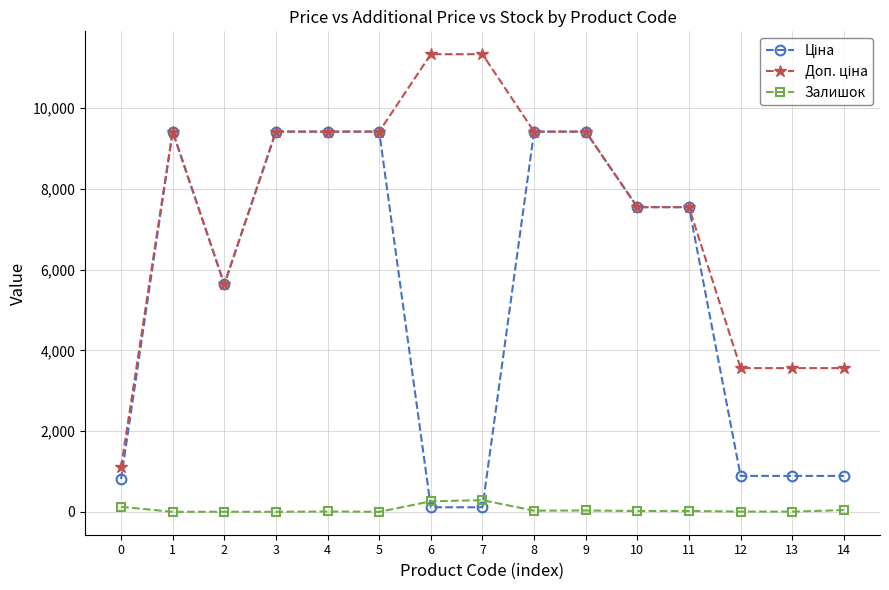

What is the sum of all Залишок values?

846.0